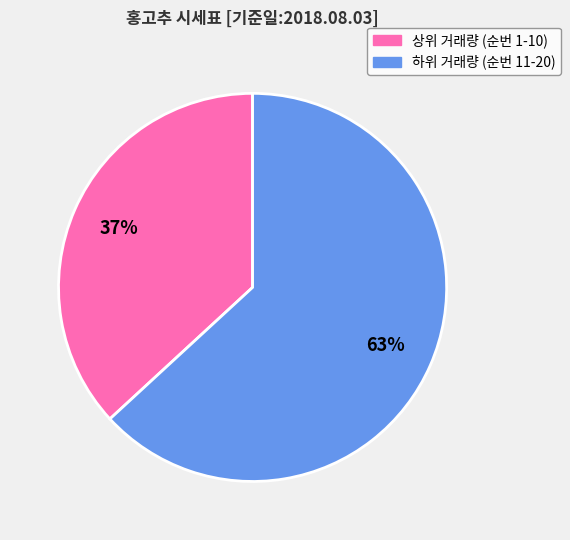

To the nearest percent, what is the average slice percentage?

50%